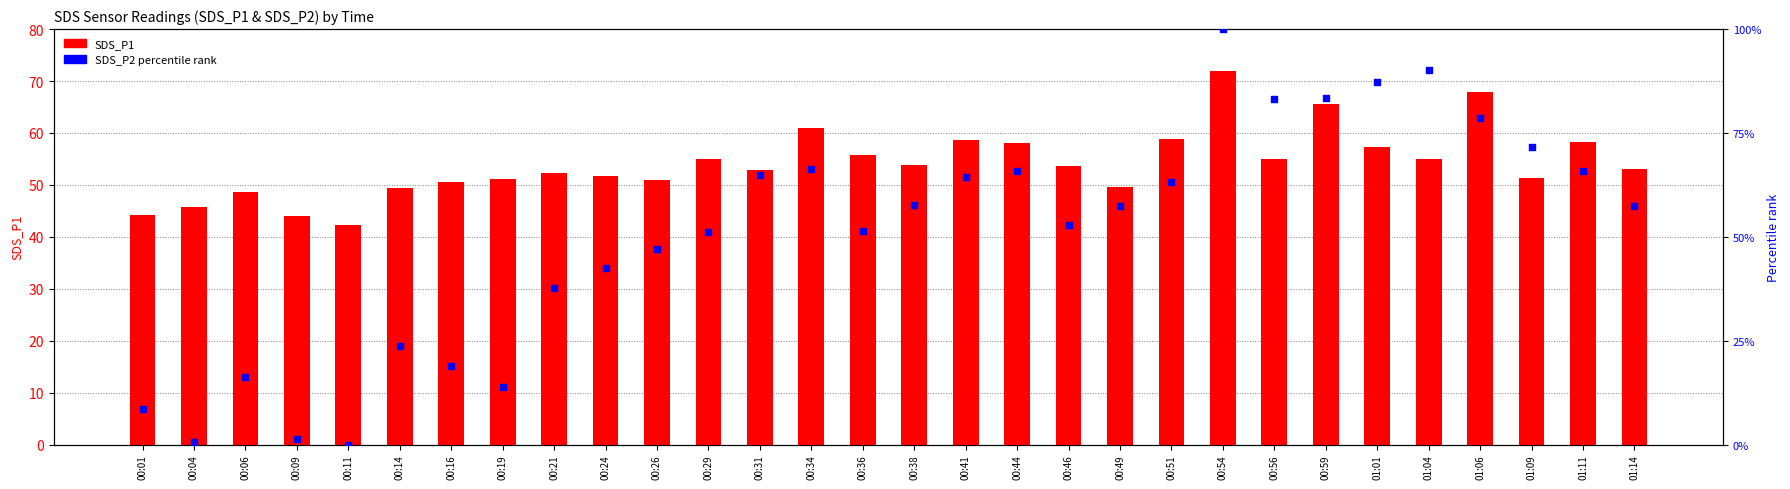

Which series has the widest spread of Y values?

SDS_P2 (percentile)